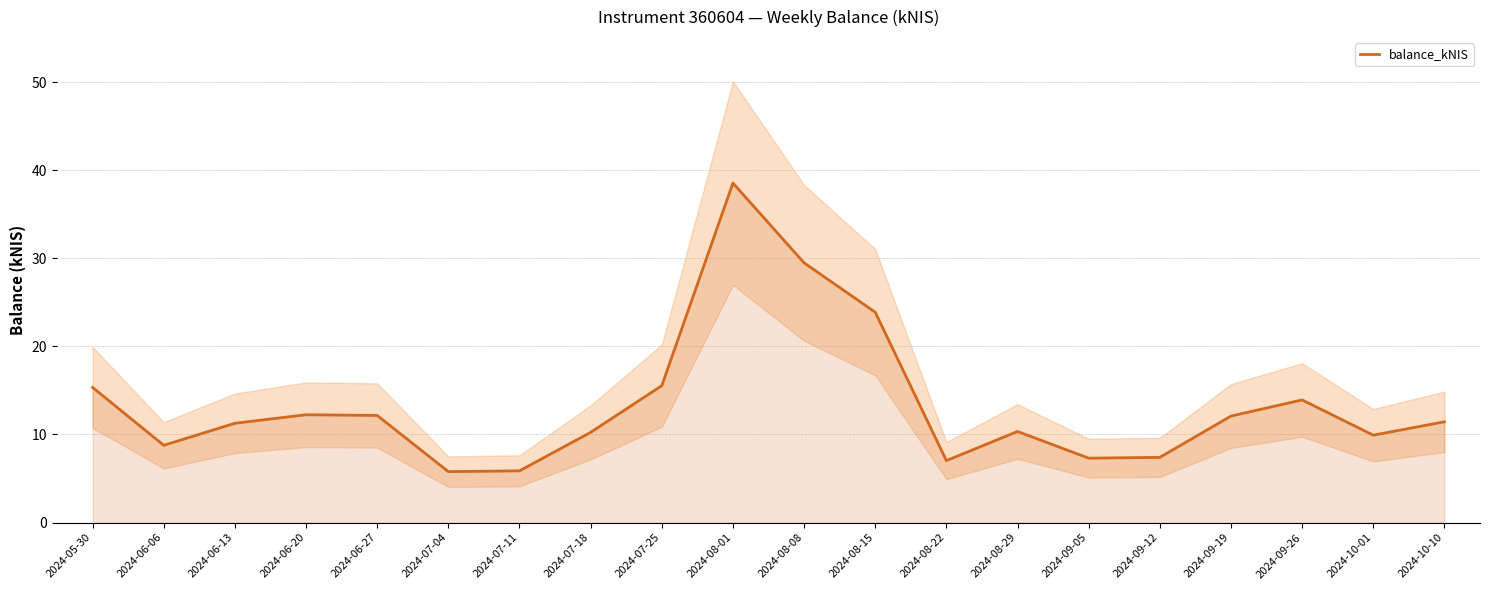

What is the value of the 10th point from the left?

38.5